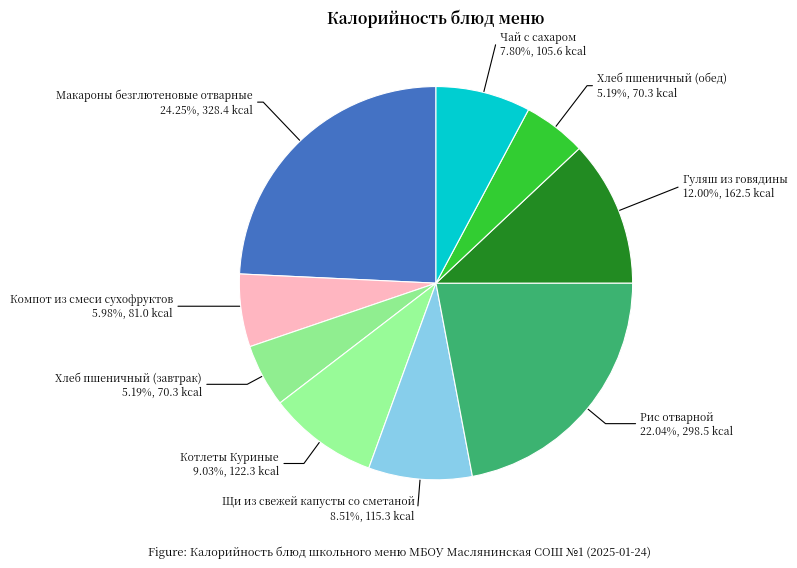

How much of the chart is everything except Чай с сахаром?

92.2%